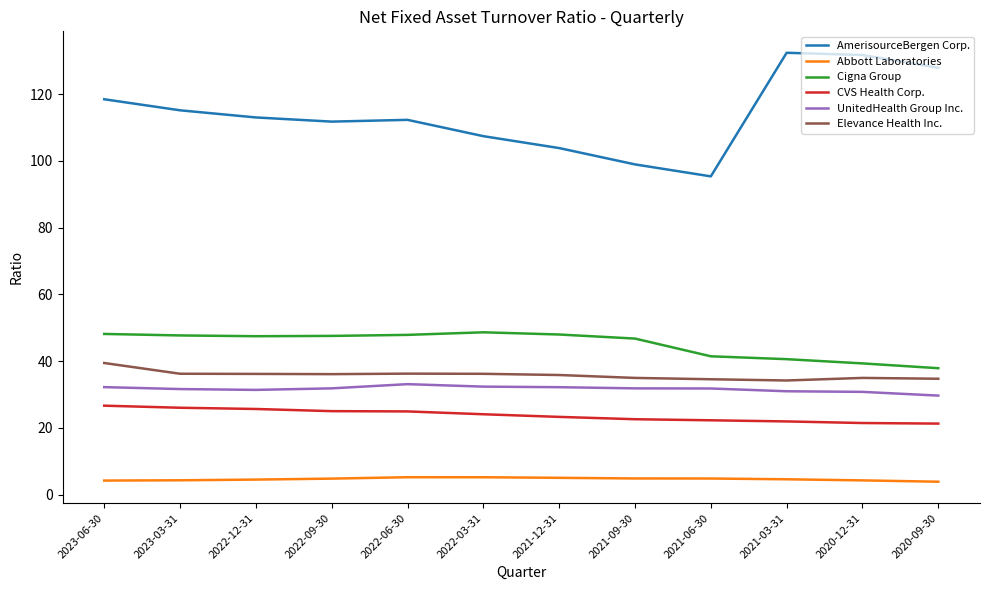

Which category has the lowest value in the Cigna Group series?

2020-09-30